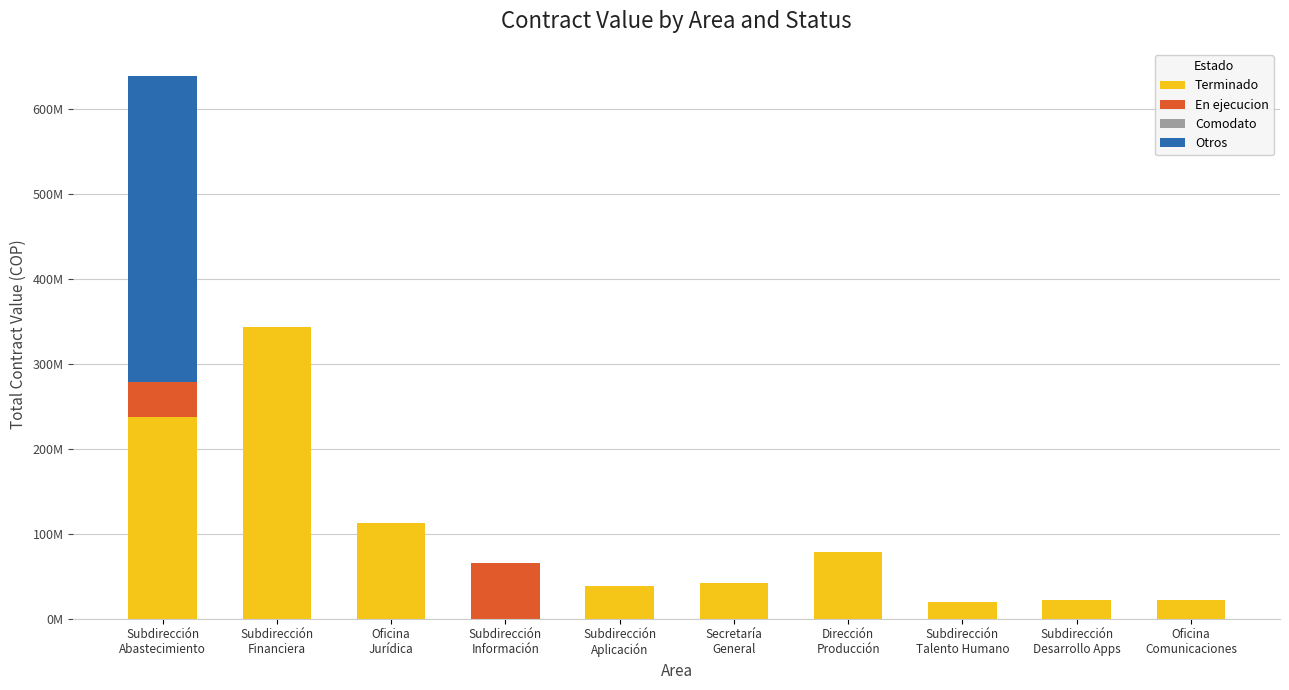

Are the bars grouped side by side (vs. stacked)?

No